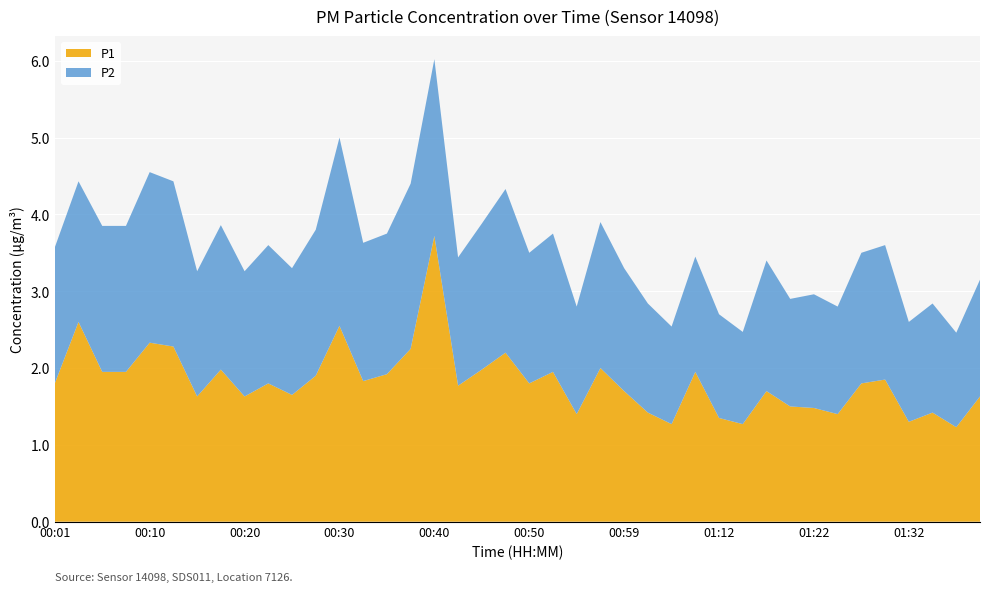

Reading right to left, list all the values displayed in this chart.

P1: 01:40=1.6	01:37=1.2	01:35=1.4	01:32=1.3	01:30=1.9	01:27=1.8	01:25=1.4	01:22=1.5	01:20=1.5	01:17=1.7	01:15=1.3	01:12=1.4	01:10=1.9	01:04=1.3	01:02=1.4	00:59=1.7	00:57=2.0	00:55=1.4	00:52=1.9	00:50=1.8	00:47=2.2	00:45=2.0	00:42=1.8	00:40=3.7	00:37=2.2	00:35=1.9	00:32=1.8	00:30=2.5	00:27=1.9	00:25=1.6	00:23=1.8	00:20=1.6	00:18=2.0	00:15=1.6	00:13=2.3	00:10=2.3	00:08=1.9	00:06=1.9	00:03=2.6	00:01=1.8
P2: 01:40=1.5	01:37=1.2	01:35=1.4	01:32=1.3	01:30=1.8	01:27=1.7	01:25=1.4	01:22=1.5	01:20=1.4	01:17=1.7	01:15=1.2	01:12=1.4	01:10=1.5	01:04=1.3	01:02=1.4	00:59=1.6	00:57=1.9	00:55=1.4	00:52=1.8	00:50=1.7	00:47=2.1	00:45=1.9	00:42=1.7	00:40=2.3	00:37=2.1	00:35=1.8	00:32=1.8	00:30=2.5	00:27=1.9	00:25=1.6	00:23=1.8	00:20=1.6	00:18=1.9	00:15=1.6	00:13=2.1	00:10=2.2	00:08=1.9	00:06=1.9	00:03=1.8	00:01=1.8